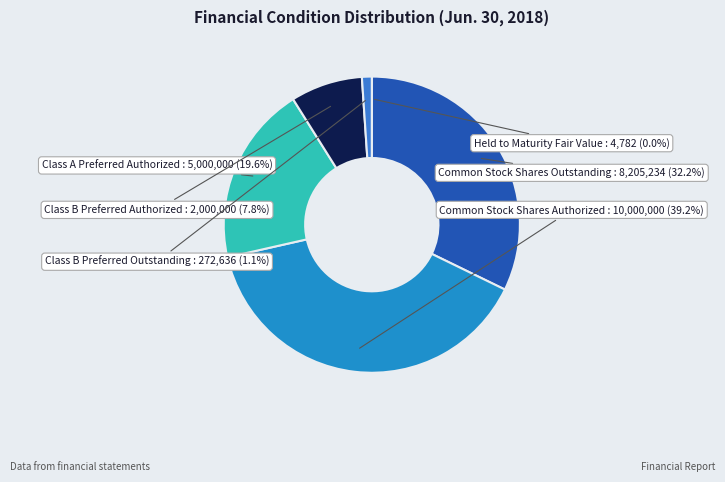

To the nearest percent, what percentage of the pie is Class B Preferred Authorized?

8%